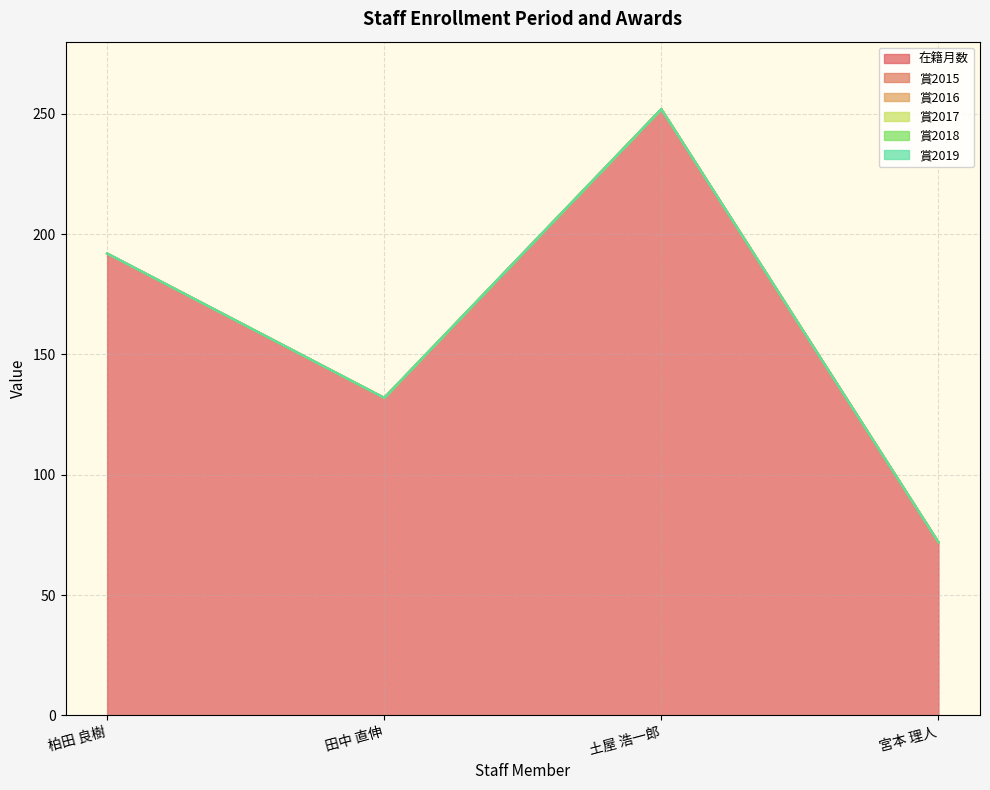

Reading left to right, what are all the values shown in this chart?

在籍月数 line: 柏田 良樹=192	田中 直伸=132	土屋 浩一郎=252	宮本 理人=72
賞2015 line: 柏田 良樹=192	田中 直伸=132	土屋 浩一郎=252	宮本 理人=72
賞2016 line: 柏田 良樹=192	田中 直伸=132	土屋 浩一郎=252	宮本 理人=72
賞2017 line: 柏田 良樹=192	田中 直伸=132	土屋 浩一郎=252	宮本 理人=72
賞2018 line: 柏田 良樹=192	田中 直伸=132	土屋 浩一郎=252	宮本 理人=72
賞2019 line: 柏田 良樹=192	田中 直伸=132	土屋 浩一郎=252	宮本 理人=72